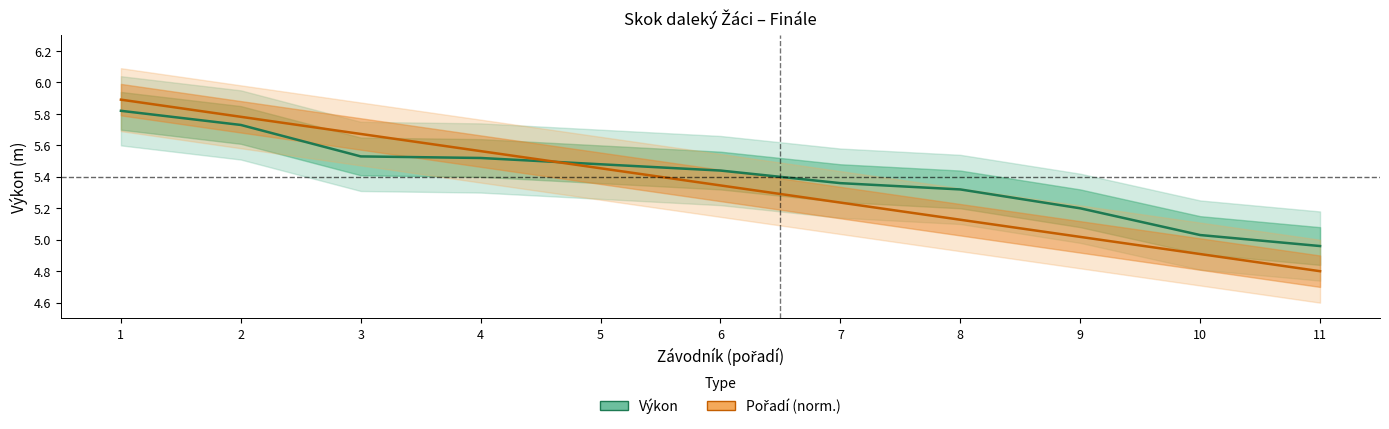

Rank the series by their maximum value, from highest to lowest.

Pořadí (norm.), Výkon